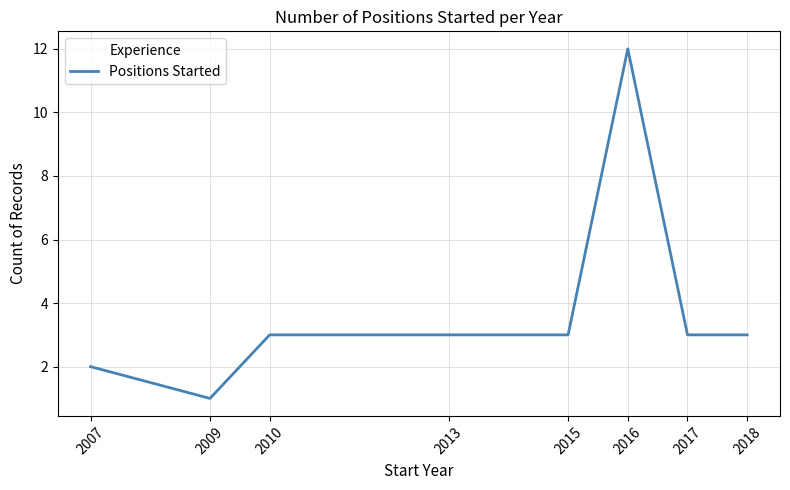

How many lines are shown in the chart?

1